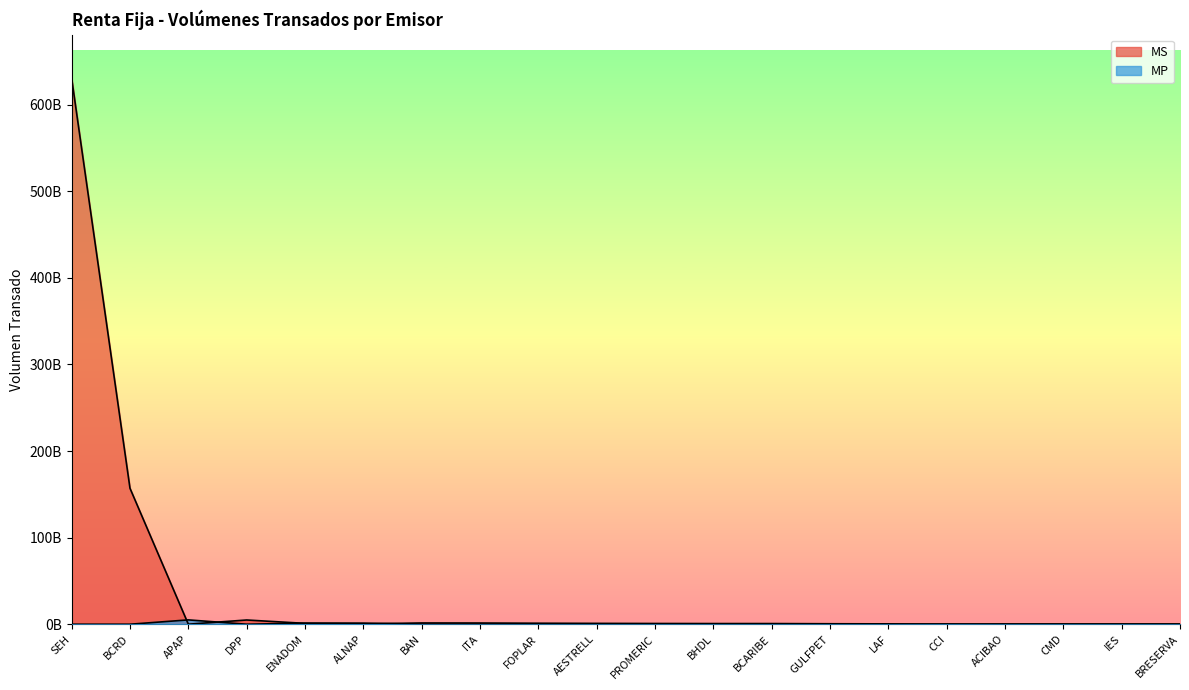

Which category has the highest value in the MP series?

APAP